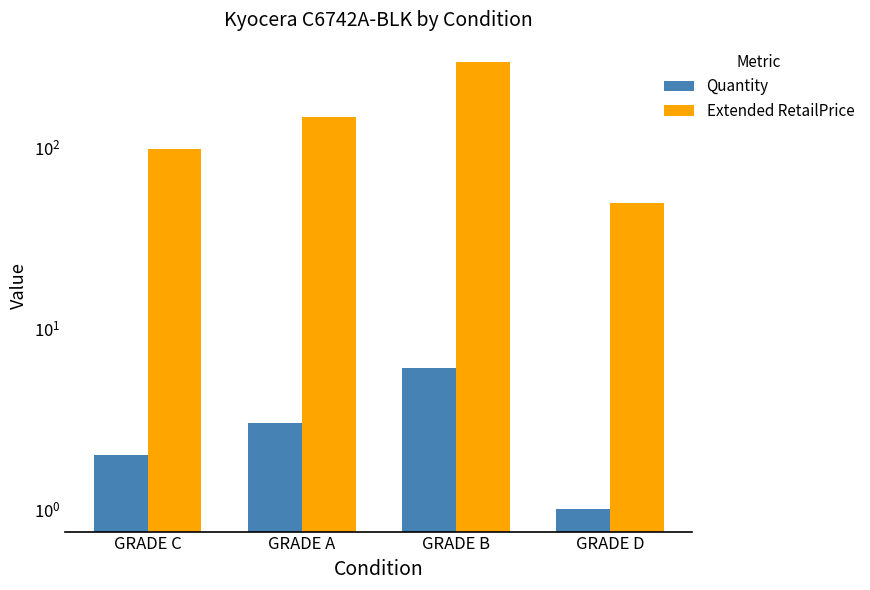

What is the total value across all series at GRADE B?

300